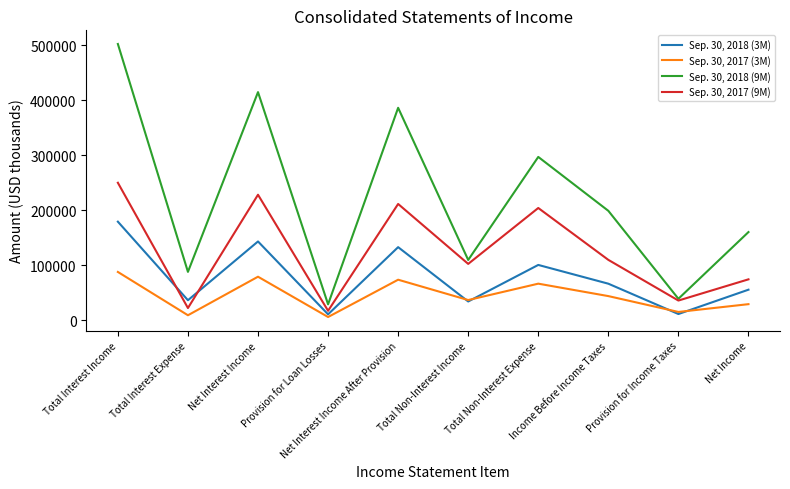

What are all the series names shown in the legend?

Sep. 30, 2018 (3M), Sep. 30, 2017 (3M), Sep. 30, 2018 (9M), Sep. 30, 2017 (9M)